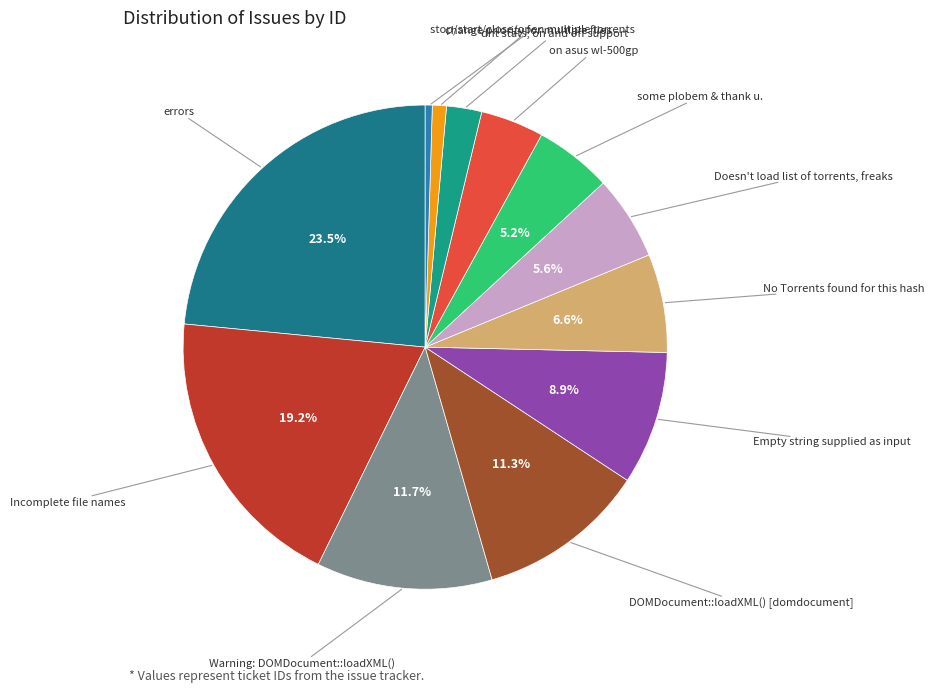

To the nearest percent, what is the difference between the largest and smallest slice percentages?

23%